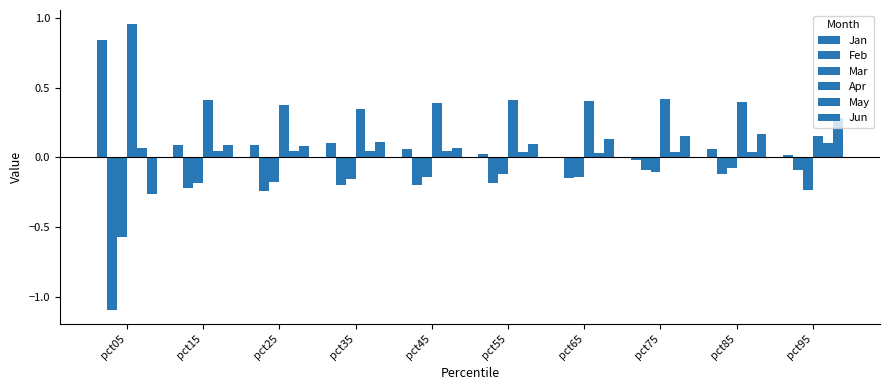

What is the difference between the highest and lowest values at pct05?

2.0